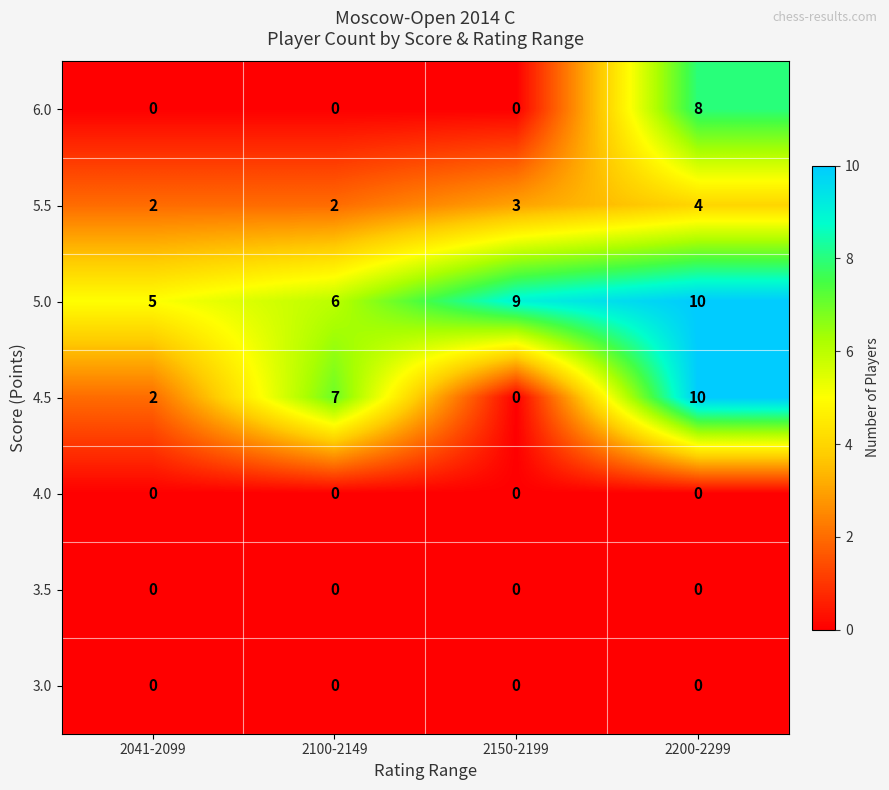

What is the difference between the highest and lowest values at 2041-2099?

5